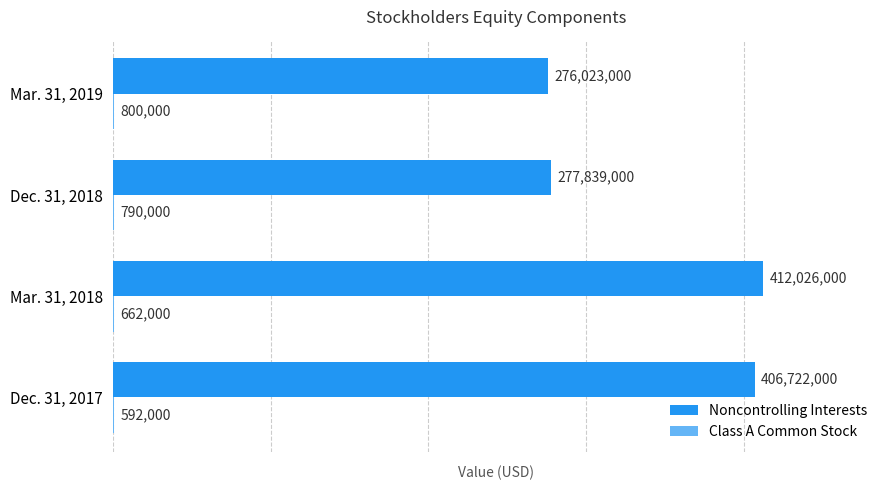

What is the average value of the Noncontrolling Interests series?

343152500